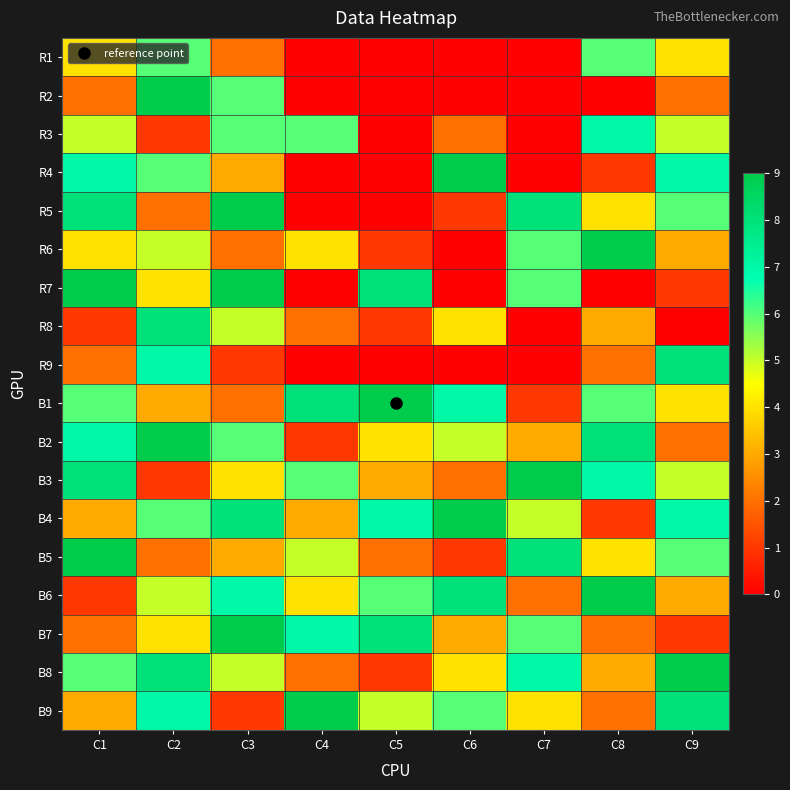

What is the spread (max minus min) of values at C7?

9